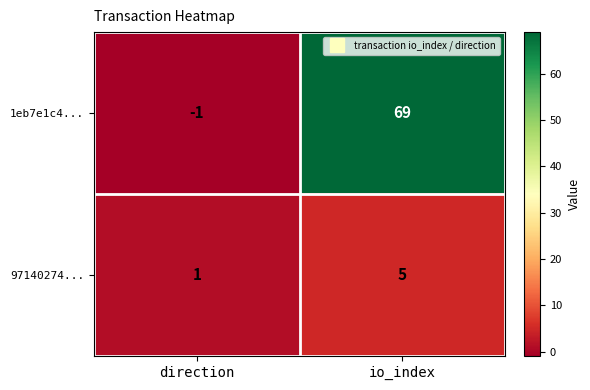

What is the average value of the 97140274... series?

3